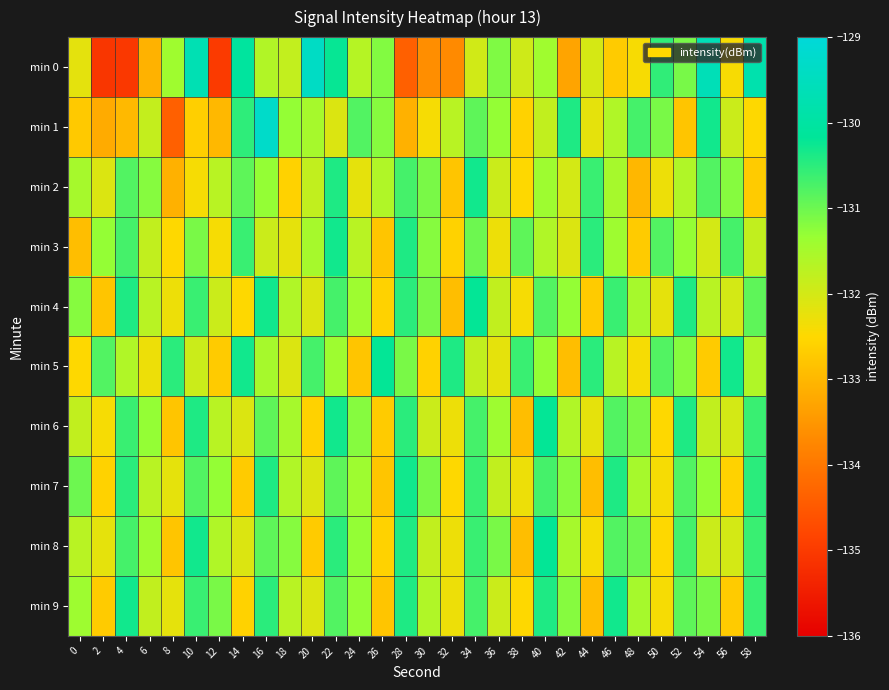

Reading left to right, transcribe all the data shown in this chart.

min 0: 0=-132.2	2=-135.1	4=-135.0	6=-133.1	8=-131.4	10=-129.7	12=-135.0	14=-130.1	16=-131.6	18=-131.8	20=-129.4	22=-130.2	24=-131.7	26=-131.2	28=-134.4	30=-133.6	32=-133.7	34=-132.0	36=-131.1	38=-132.0	40=-131.4	42=-133.3	44=-132.0	46=-132.7	48=-132.4	50=-130.5	52=-131.1	54=-129.6	56=-132.4	58=-129.8
min 1: 0=-132.7	2=-133.2	4=-133.0	6=-131.8	8=-134.4	10=-132.7	12=-133.0	14=-130.5	16=-129.3	18=-131.3	20=-131.5	22=-132.1	24=-130.8	26=-131.2	28=-133.1	30=-132.4	32=-131.7	34=-130.9	36=-131.3	38=-132.6	40=-131.8	42=-130.4	44=-132.2	46=-131.6	48=-130.7	50=-131.1	52=-132.8	54=-130.3	56=-131.9	58=-132.5
min 2: 0=-131.5	2=-132.1	4=-130.8	6=-131.2	8=-133.1	10=-132.4	12=-131.7	14=-130.9	16=-131.3	18=-132.6	20=-131.8	22=-130.4	24=-132.2	26=-131.6	28=-130.7	30=-131.1	32=-132.8	34=-130.3	36=-131.9	38=-132.5	40=-131.4	42=-132.0	44=-130.6	46=-131.5	48=-133.0	50=-132.3	52=-131.6	54=-130.8	56=-131.2	58=-132.7
min 3: 0=-132.9	2=-131.3	4=-130.7	6=-131.8	8=-132.5	10=-131.1	12=-132.4	14=-130.6	16=-131.9	18=-132.2	20=-131.5	22=-130.3	24=-131.7	26=-132.8	28=-130.4	30=-131.2	32=-132.6	34=-131.0	36=-132.3	38=-130.9	40=-131.6	42=-132.1	44=-130.5	46=-131.4	48=-132.7	50=-130.8	52=-131.3	54=-132.0	56=-130.7	58=-131.8
min 4: 0=-131.2	2=-132.8	4=-130.4	6=-131.7	8=-132.3	10=-130.6	12=-131.9	14=-132.5	16=-130.3	18=-131.6	20=-132.1	22=-130.7	24=-131.4	26=-132.6	28=-130.5	30=-131.1	32=-132.9	34=-130.2	36=-131.8	38=-132.4	40=-130.8	42=-131.3	44=-132.7	46=-130.6	48=-131.5	50=-132.2	52=-130.4	54=-131.7	56=-132.0	58=-130.9
min 5: 0=-132.5	2=-130.8	4=-131.6	6=-132.3	8=-130.5	10=-131.9	12=-132.7	14=-130.3	16=-131.5	18=-132.1	20=-130.7	22=-131.4	24=-132.8	26=-130.2	28=-131.1	30=-132.6	32=-130.4	34=-131.8	36=-132.2	38=-130.6	40=-131.3	42=-132.9	44=-130.5	46=-131.7	48=-132.4	50=-130.8	52=-131.2	54=-132.7	56=-130.3	58=-131.6
min 6: 0=-131.8	2=-132.4	4=-130.6	6=-131.3	8=-132.8	10=-130.4	12=-131.7	14=-132.1	16=-130.9	18=-131.5	20=-132.6	22=-130.3	24=-131.2	26=-132.7	28=-130.5	30=-131.9	32=-132.3	34=-130.7	36=-131.4	38=-132.9	40=-130.2	42=-131.6	44=-132.2	46=-130.8	48=-131.1	50=-132.5	52=-130.4	54=-131.8	56=-132.0	58=-130.6
min 7: 0=-131.0	2=-132.6	4=-130.5	6=-131.7	8=-132.2	10=-130.8	12=-131.3	14=-132.7	16=-130.4	18=-131.6	20=-132.1	22=-130.9	24=-131.4	26=-132.8	28=-130.3	30=-131.1	32=-132.5	34=-130.6	36=-131.8	38=-132.3	40=-130.7	42=-131.2	44=-132.9	46=-130.4	48=-131.5	50=-132.4	52=-130.8	54=-131.3	56=-132.6	58=-130.5
min 8: 0=-131.7	2=-132.2	4=-130.7	6=-131.4	8=-132.8	10=-130.3	12=-131.6	14=-132.1	16=-130.9	18=-131.2	20=-132.7	22=-130.5	24=-131.3	26=-132.6	28=-130.4	30=-131.8	32=-132.3	34=-130.6	36=-131.1	38=-132.9	40=-130.2	42=-131.5	44=-132.4	46=-130.8	48=-131.0	50=-132.5	52=-130.7	54=-131.9	56=-132.0	58=-130.6
min 9: 0=-131.4	2=-132.7	4=-130.3	6=-131.8	8=-132.2	10=-130.6	12=-131.1	14=-132.6	16=-130.5	18=-131.7	20=-132.1	22=-130.8	24=-131.3	26=-132.8	28=-130.4	30=-131.6	32=-132.3	34=-130.7	36=-131.9	38=-132.5	40=-130.4	42=-131.2	44=-132.9	46=-130.3	48=-131.5	50=-132.4	52=-130.9	54=-131.1	56=-132.7	58=-130.6